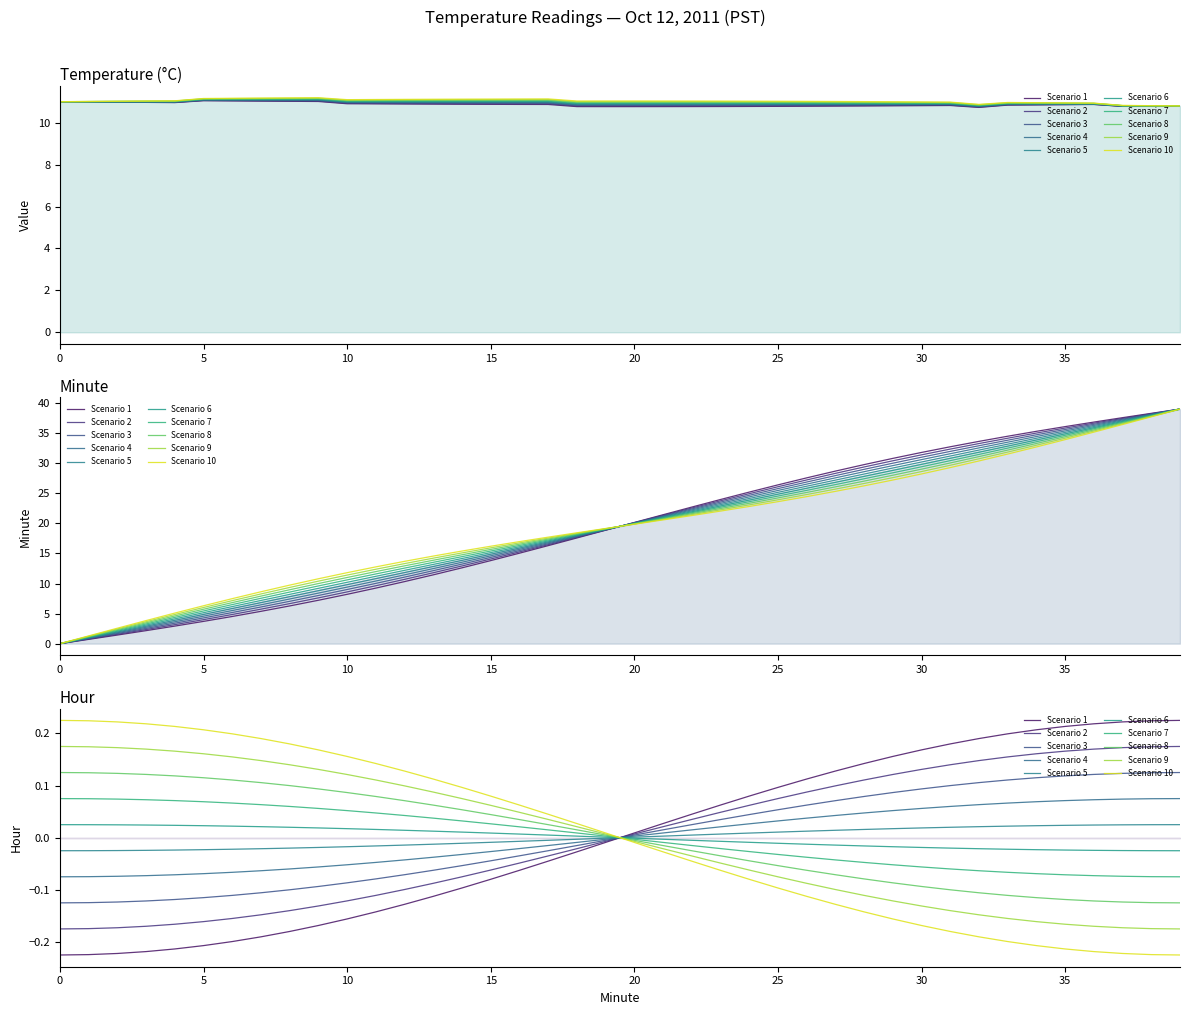

What is the difference between the Minute values at 29 and 11?

18.4